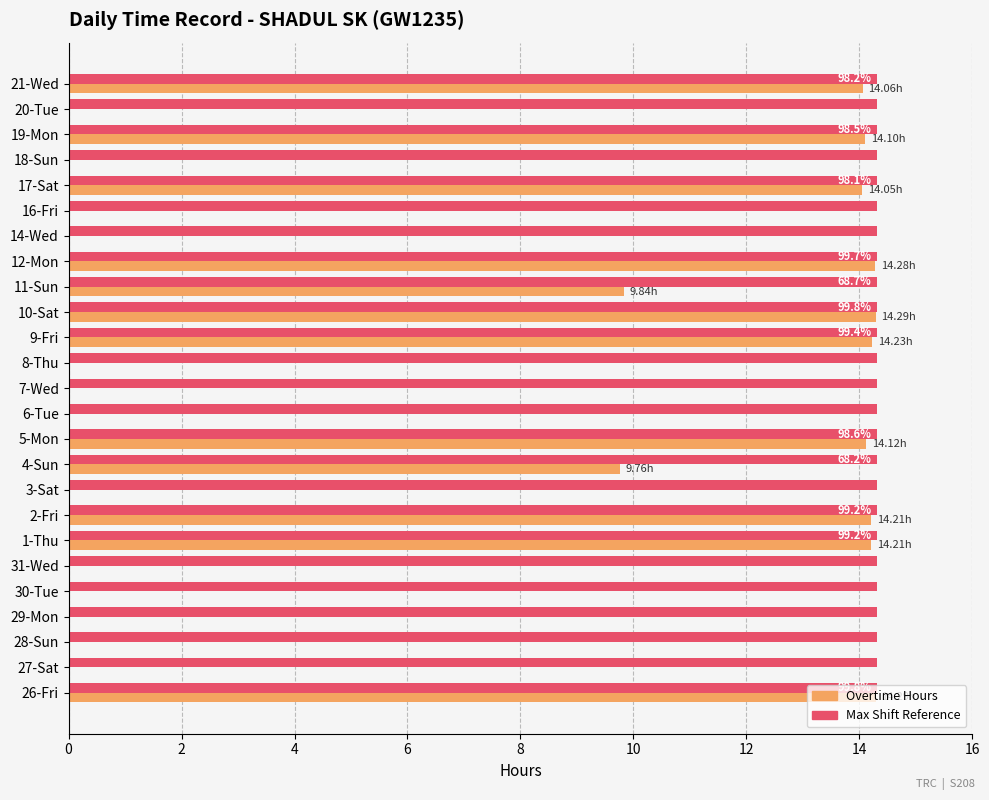

What is the total value across all series at 29-Mon?

14.3